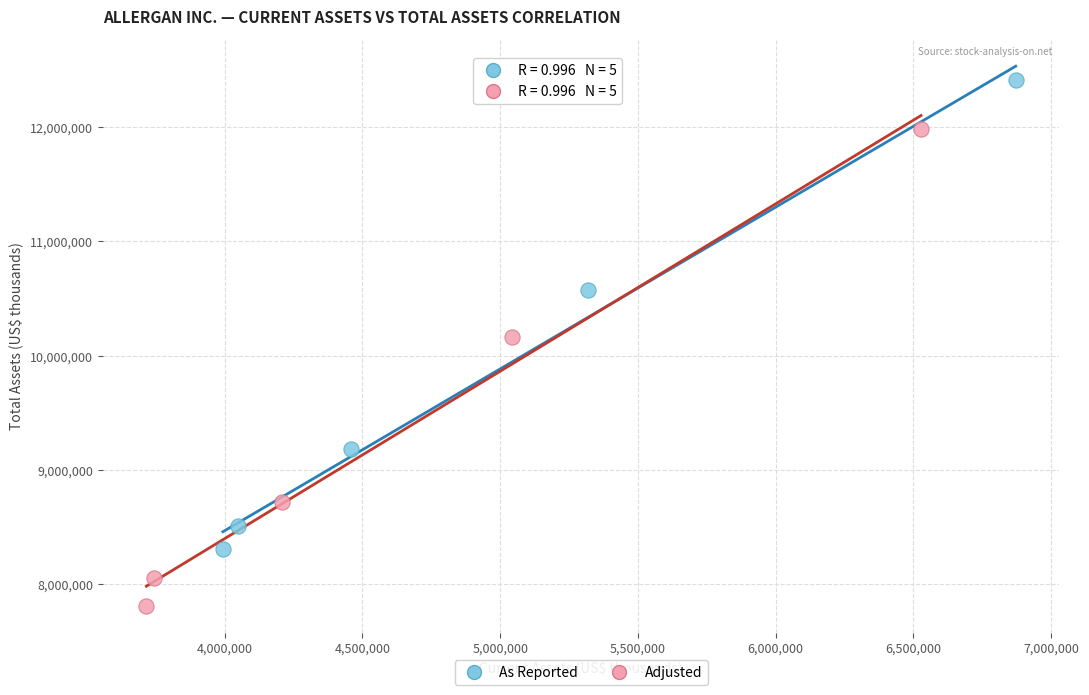

Which series contains the highest Y value?

As Reported